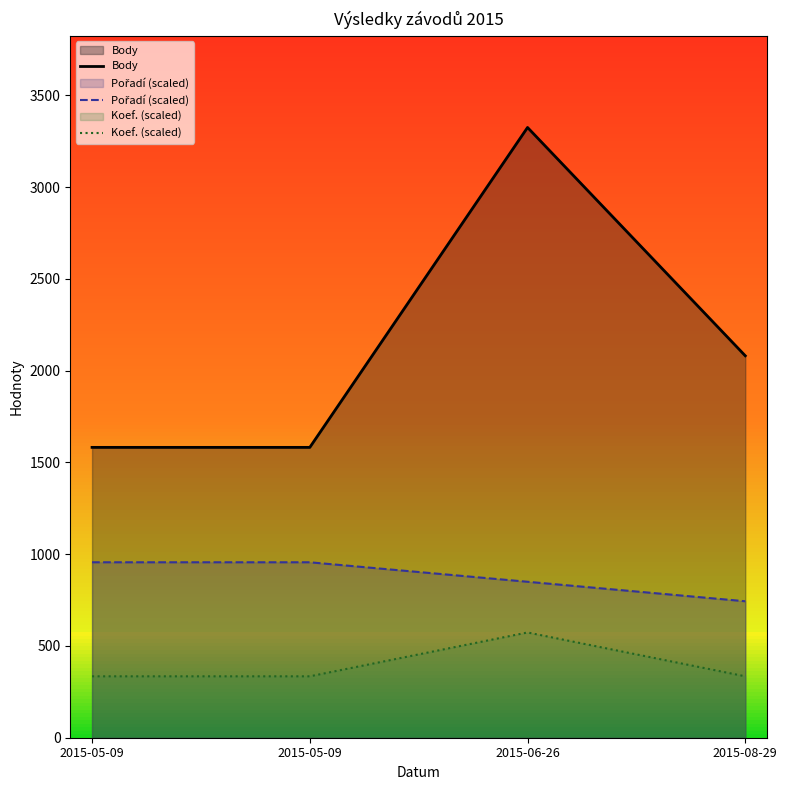

True or false: Body has a value of 814.7 at 2015-08-29.

False